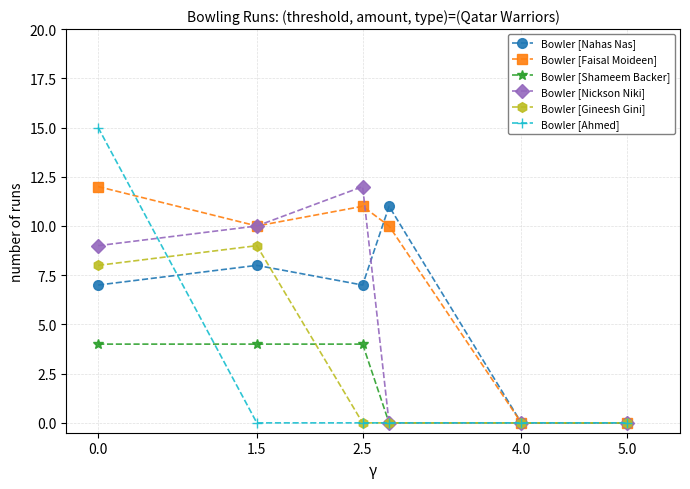

Reading right to left, list all the values displayed in this chart.

Bowler [Nahas Nas]: 0	0	11	7	8	7
Bowler [Faisal Moideen]: 0	0	10	11	10	12
Bowler [Shameem Backer]: 0	0	0	4	4	4
Bowler [Nickson Niki]: 0	0	0	12	10	9
Bowler [Gineesh Gini]: 0	0	0	0	9	8
Bowler [Ahmed]: 0	0	0	0	0	15